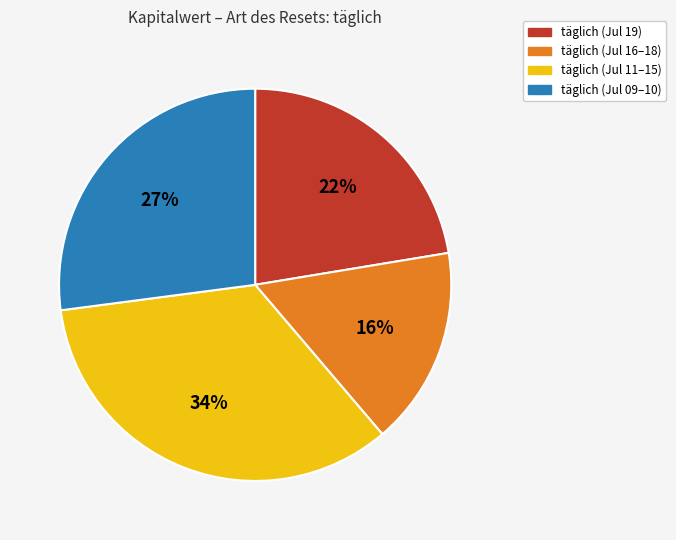

Does any single category account for the majority?

No